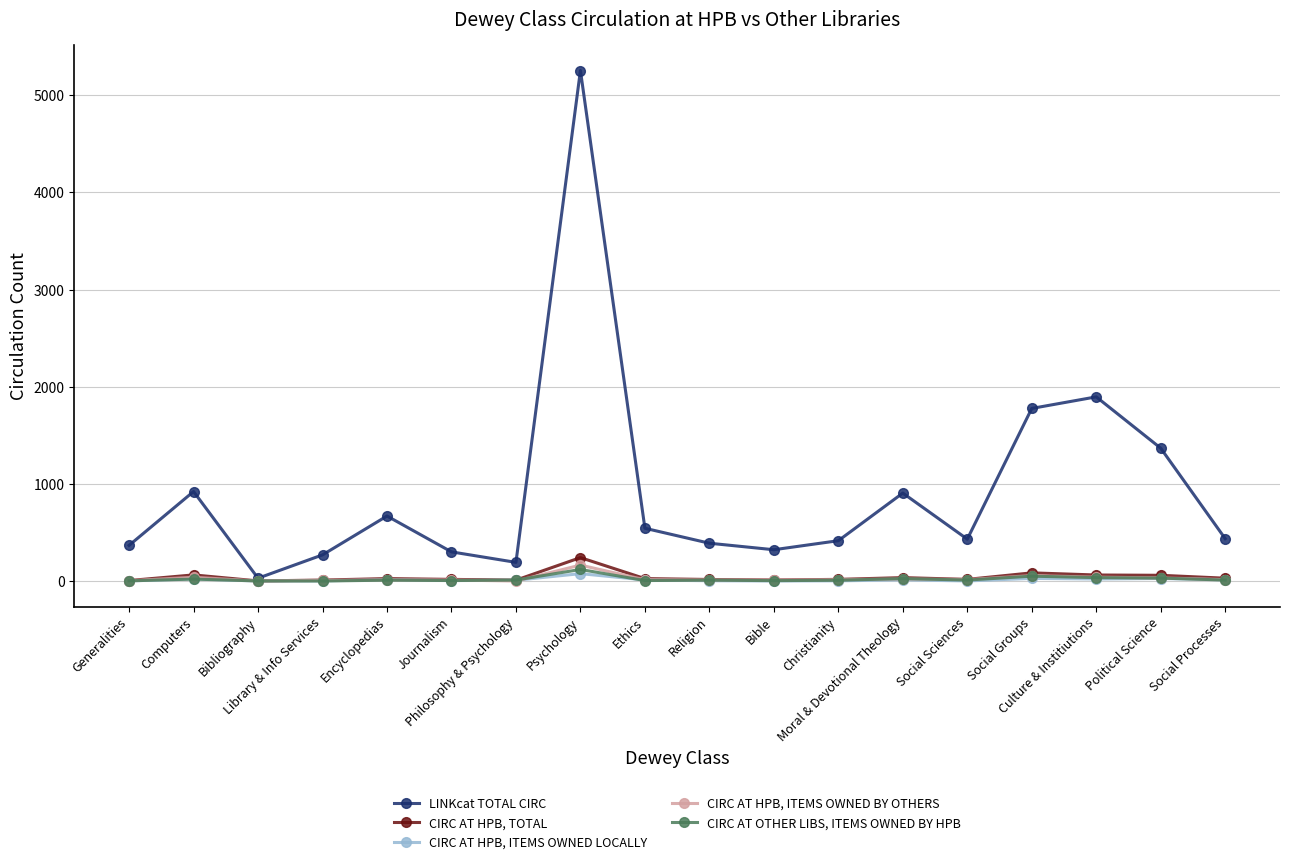

Rank the series by their maximum value, from highest to lowest.

LINKcat TOTAL CIRC, CIRC AT HPB, TOTAL, CIRC AT HPB, ITEMS OWNED BY OTHERS, CIRC AT OTHER LIBS, ITEMS OWNED BY HPB, CIRC AT HPB, ITEMS OWNED LOCALLY